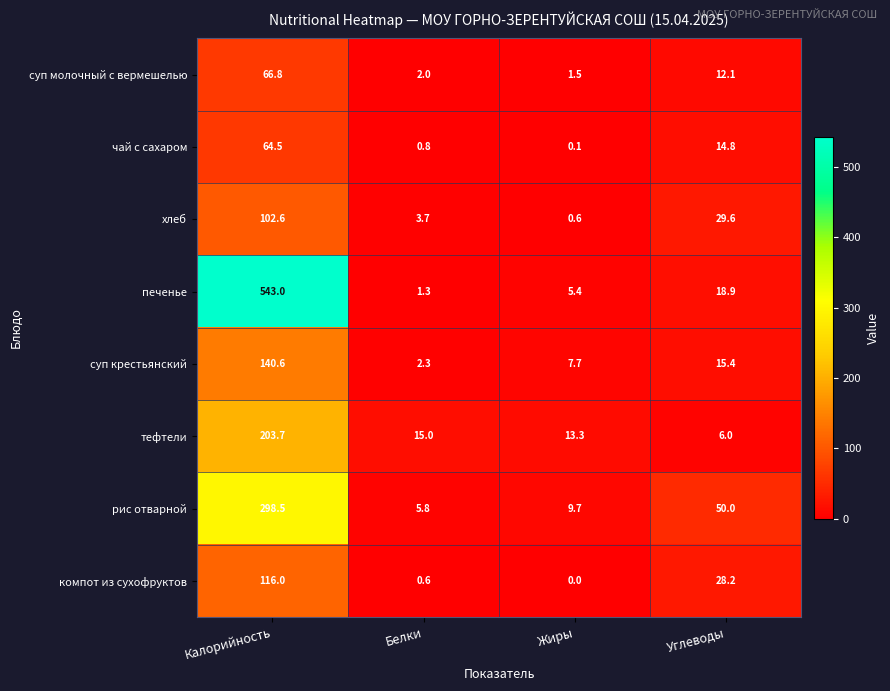

True or false: суп крестьянский has a value of 3.2 at Белки.

False